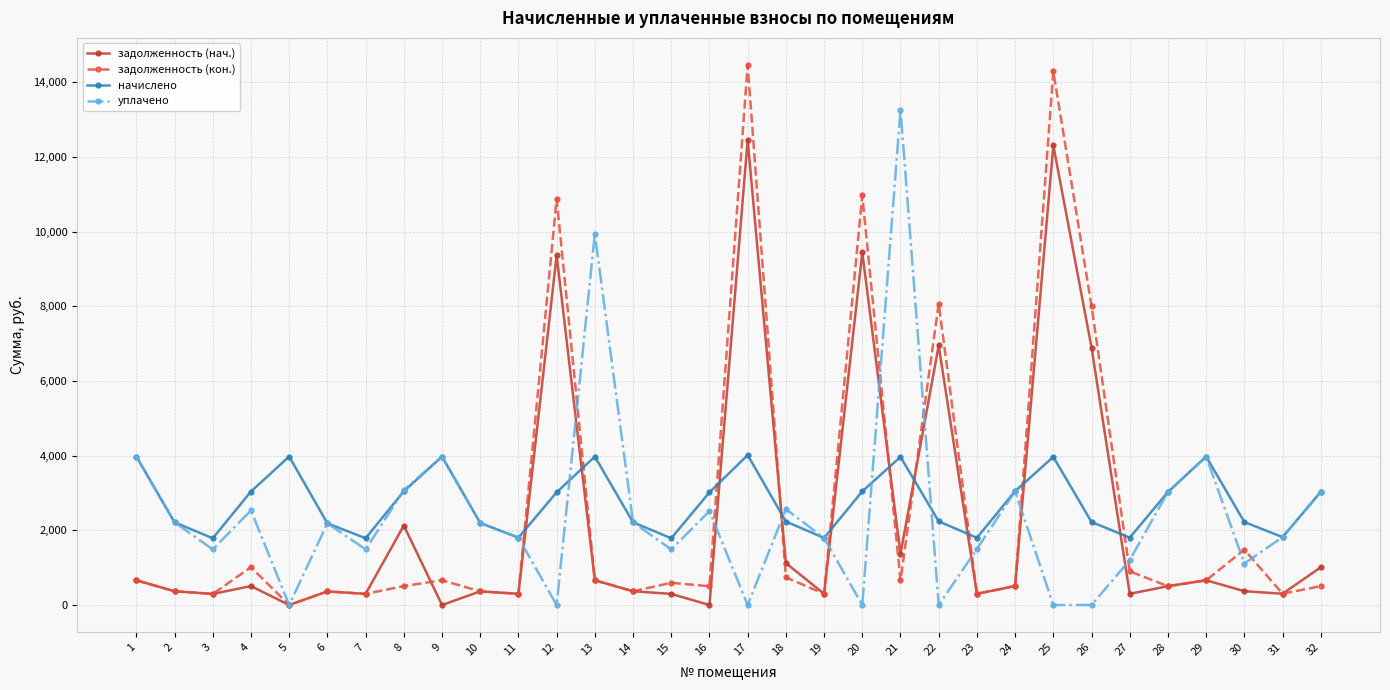

Rank the series by their maximum value, from lowest to highest.

начислено, задолженность (нач.), уплачено, задолженность (кон.)